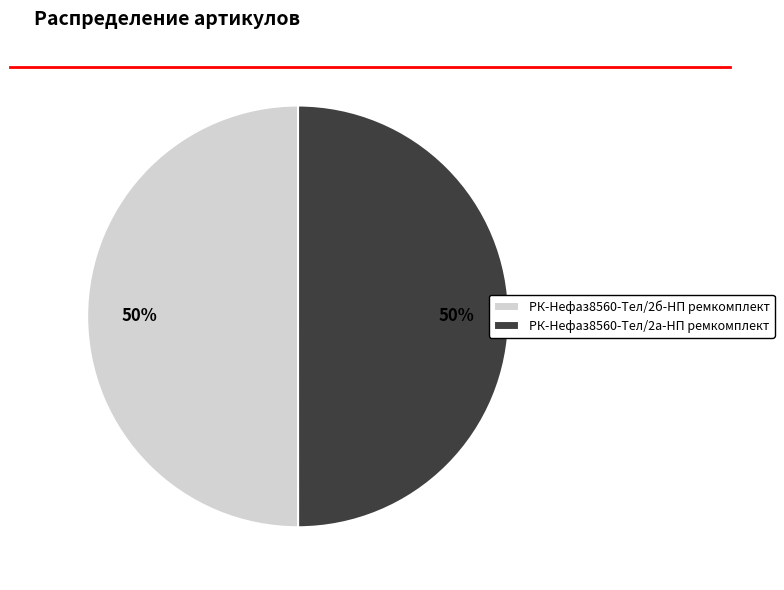

True or false: РК-Нефаз8560-Тел/2б-НП ремкомплект accounts for 50% of the total.

True